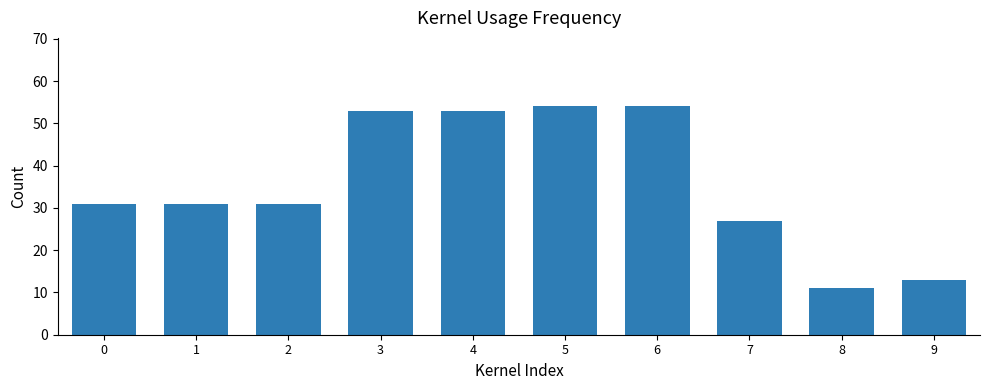

What is the maximum value shown in the chart?

54